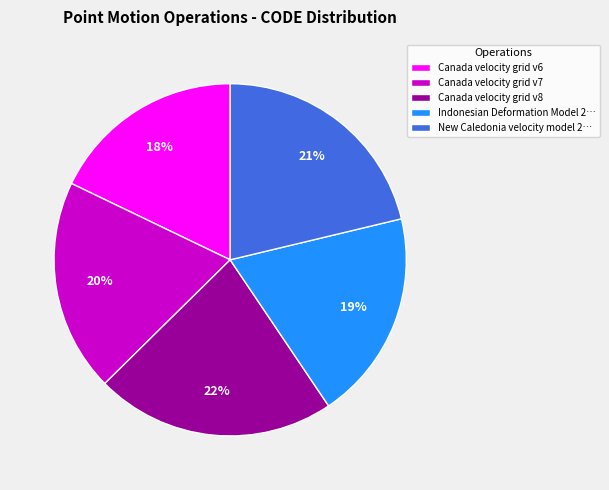

What percentage is the Canada velocity grid v7 slice, to the nearest percent?

20%